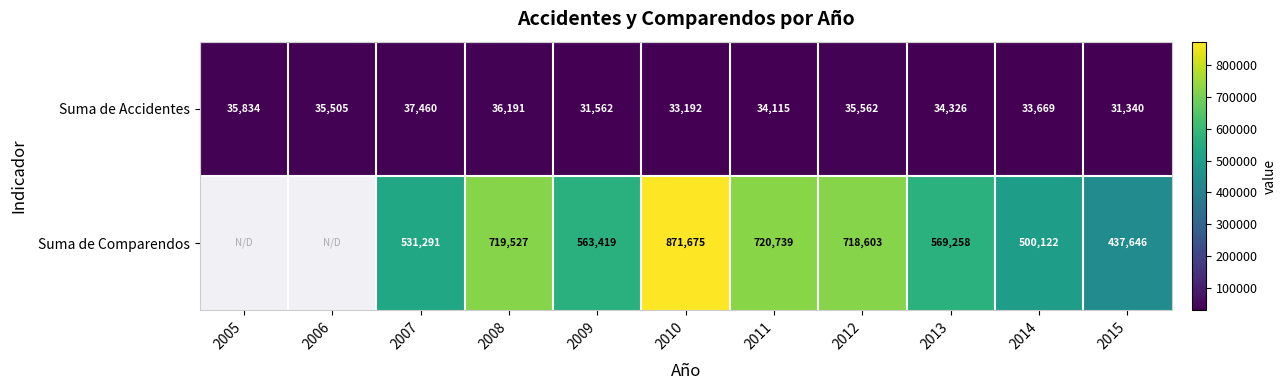

What is the sum of the Suma de Accidentes values at 2010 and 2015?

64532